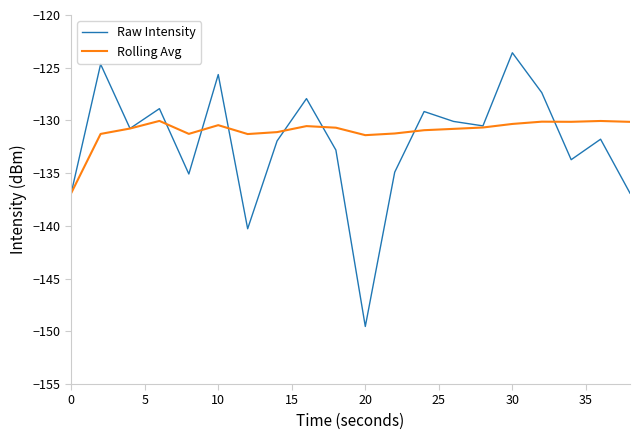

What is the difference between the second highest and second lowest values in the Rolling Avg series?

1.3